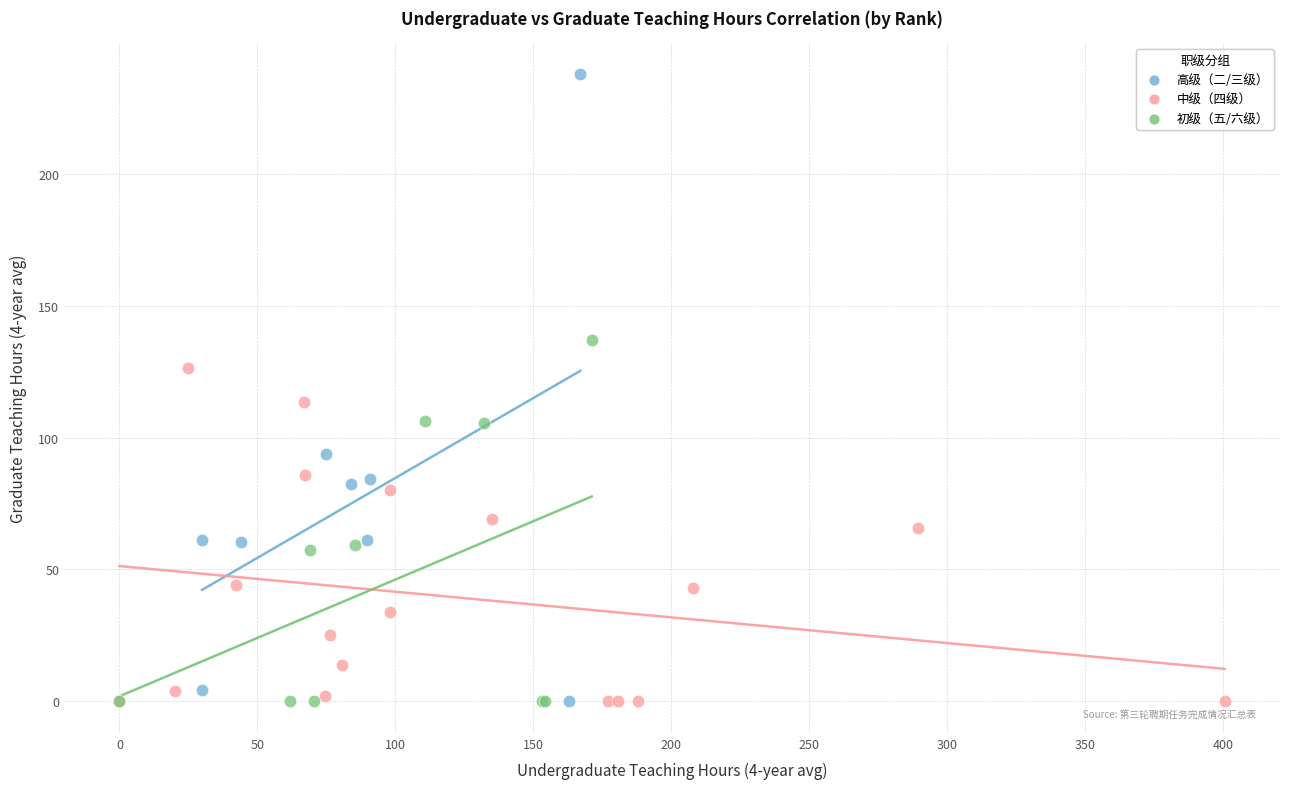

Which series contains the highest Y value?

高级（二/三级）